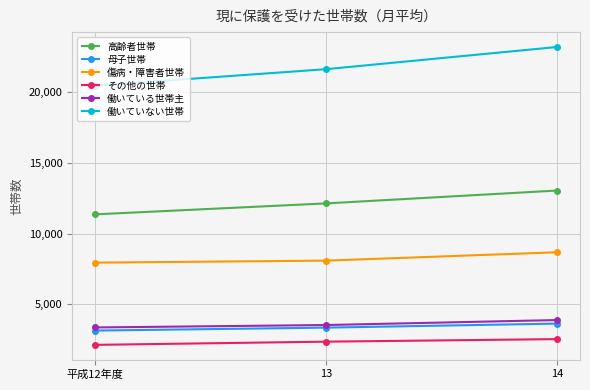

At which category does the chart reach its peak across all series?

14